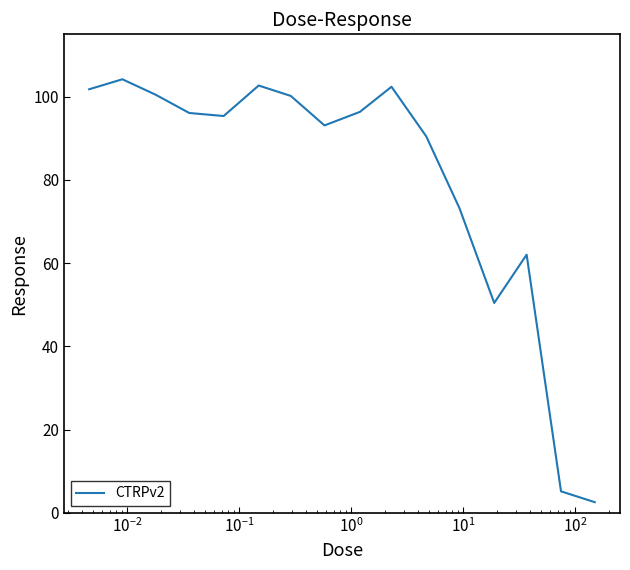

What is the difference between the maximum and minimum values?

101.6